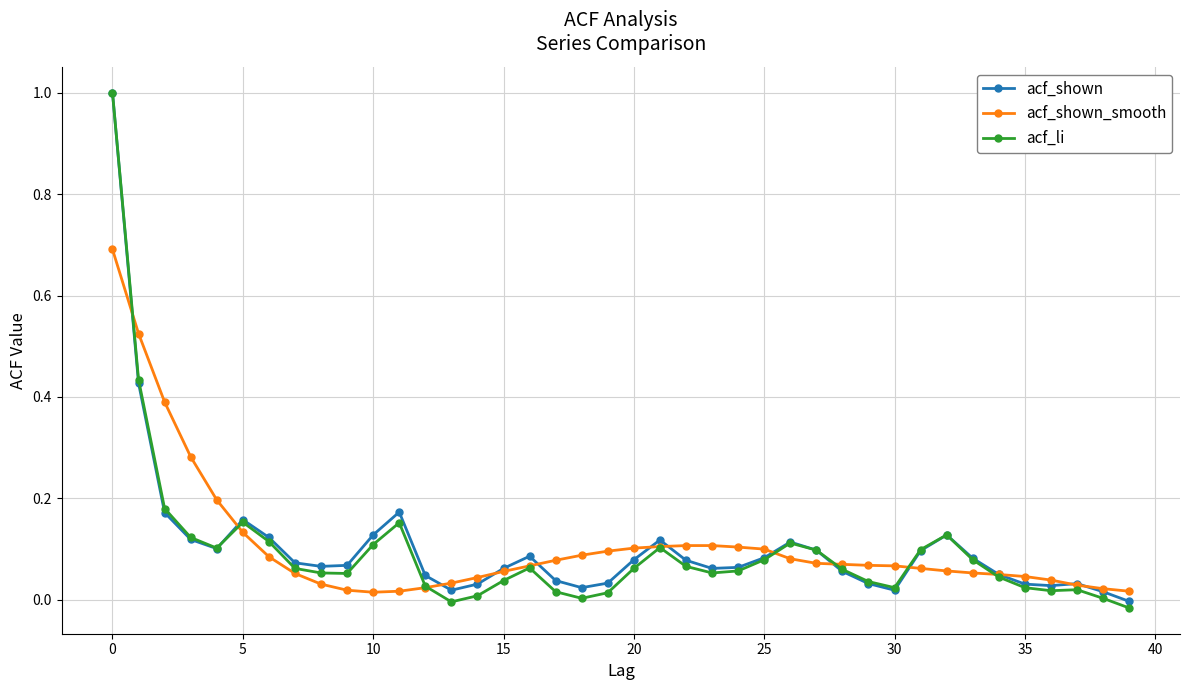

True or false: acf_li has more than 2 points higher than both neighbors.

True